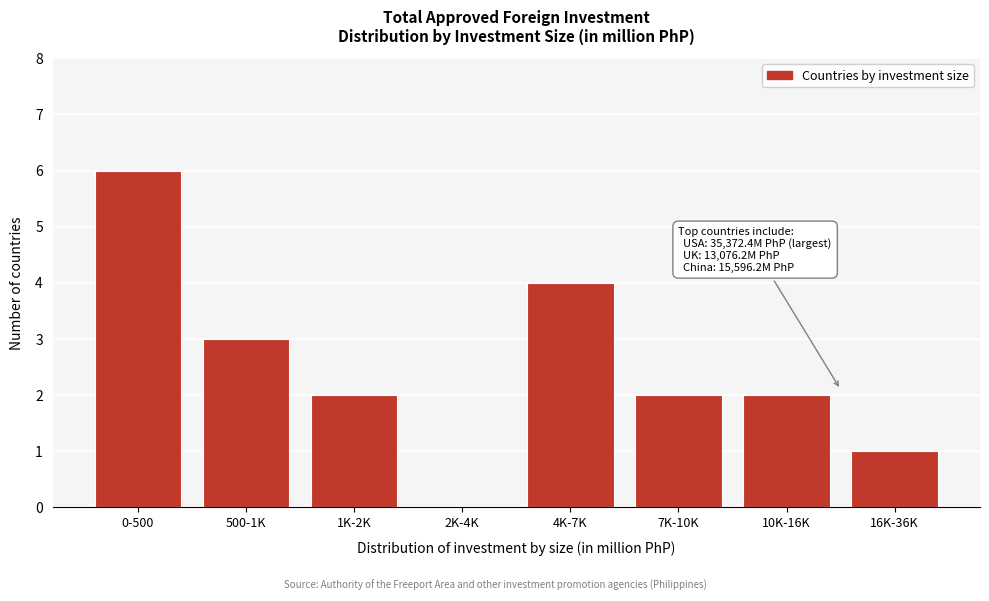

Reading right to left, transcribe all the data shown in this chart.

16K-36K=1	10K-16K=2	7K-10K=2	4K-7K=4	2K-4K=0	1K-2K=2	500-1K=3	0-500=6